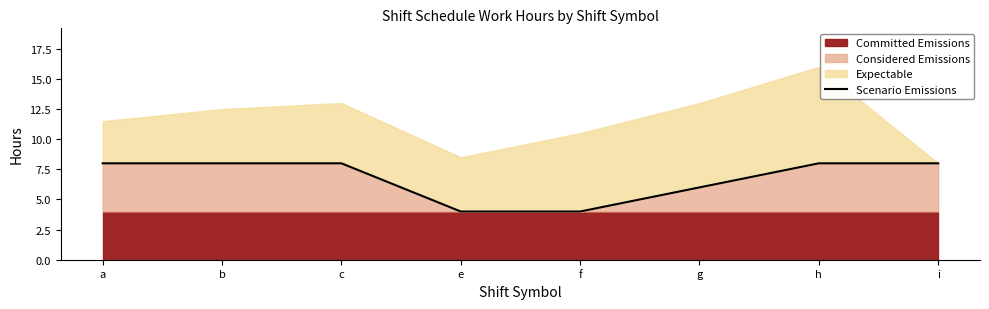

The chart shows a value of 4.0 at f. True or false?

True